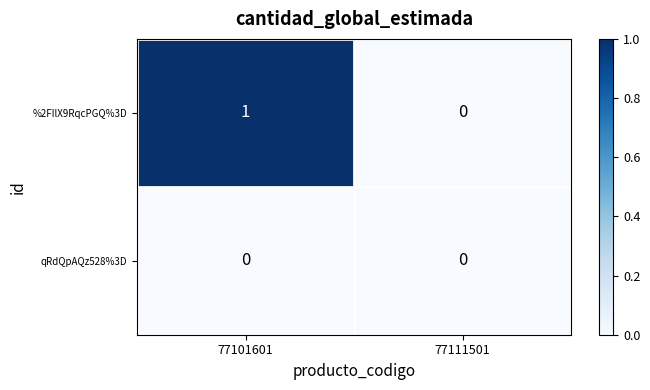

Reading left to right, list all the values displayed in this chart.

%2FIlX9RqcPGQ%3D: 1	0
qRdQpAQz528%3D: 0	0